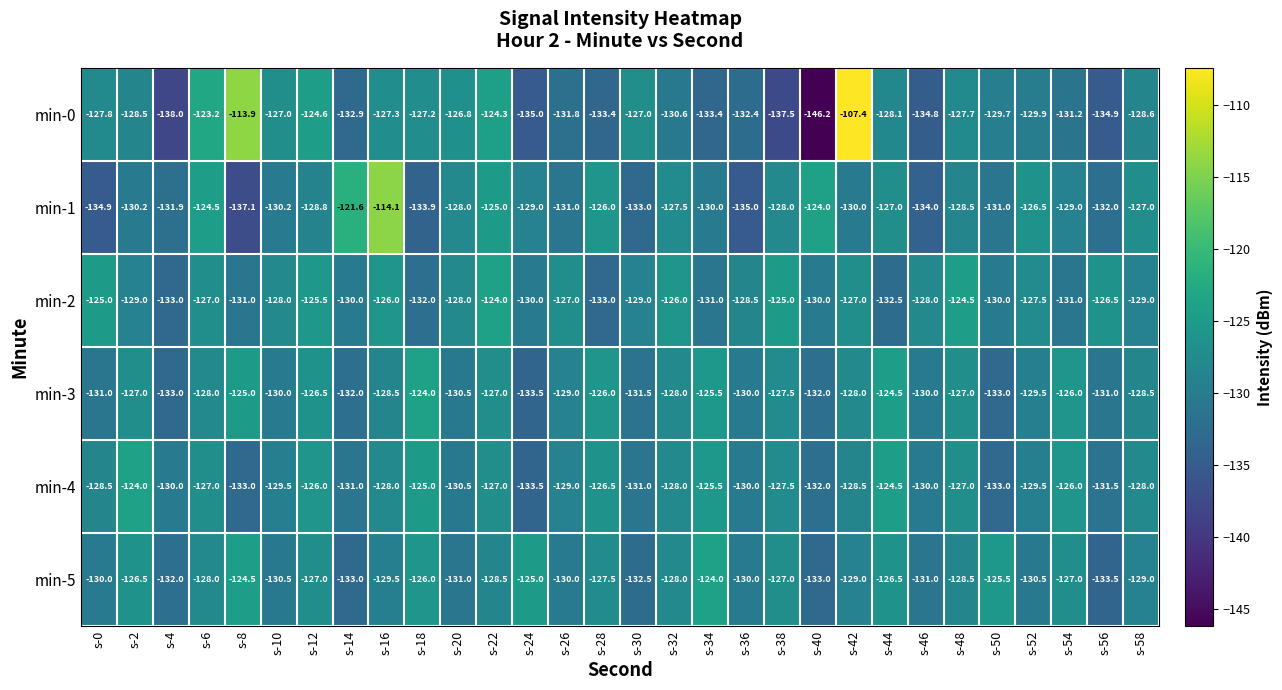

What is the average value of the min-2 series?

-128.5